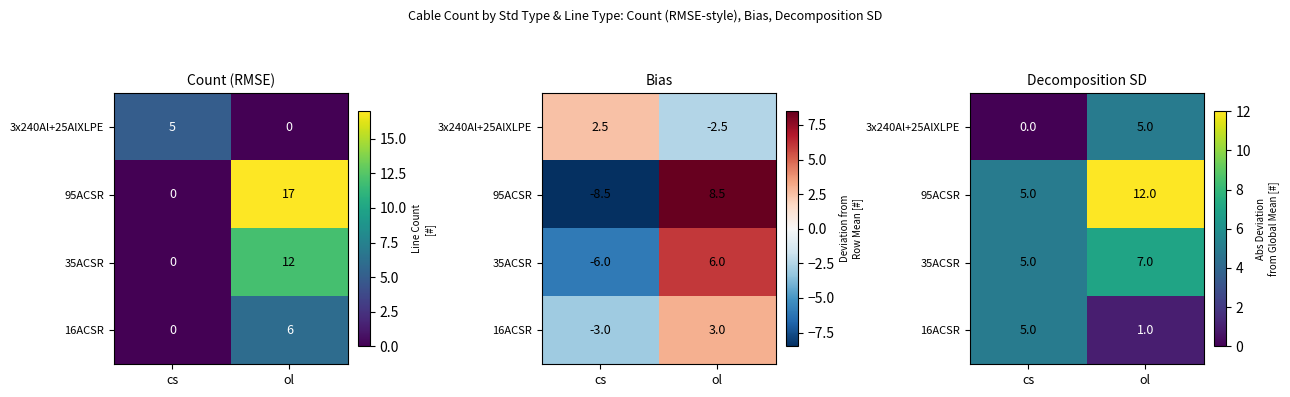

At which label is 95ACSR closest to 8?

cs